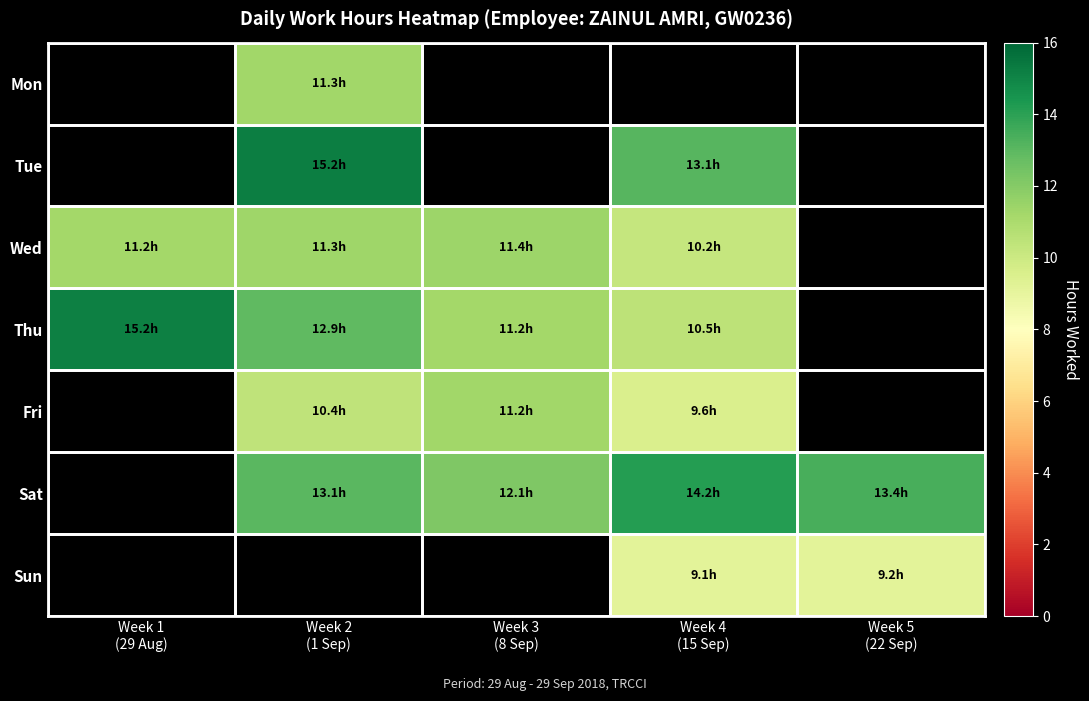

Which category has the lowest value in the Thu series?

Week 4 (15 Sep)